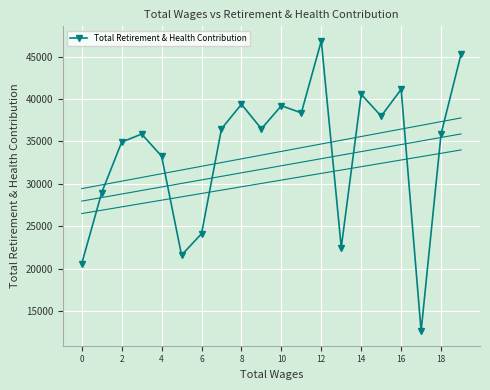

Reading left to right, extract all data points from this chart.

20603	28965	34927	35880	33272	21598	24120	36498	39390	36498	39221	38376	46872	22490	40564	37993	41153	12623	35888	45307